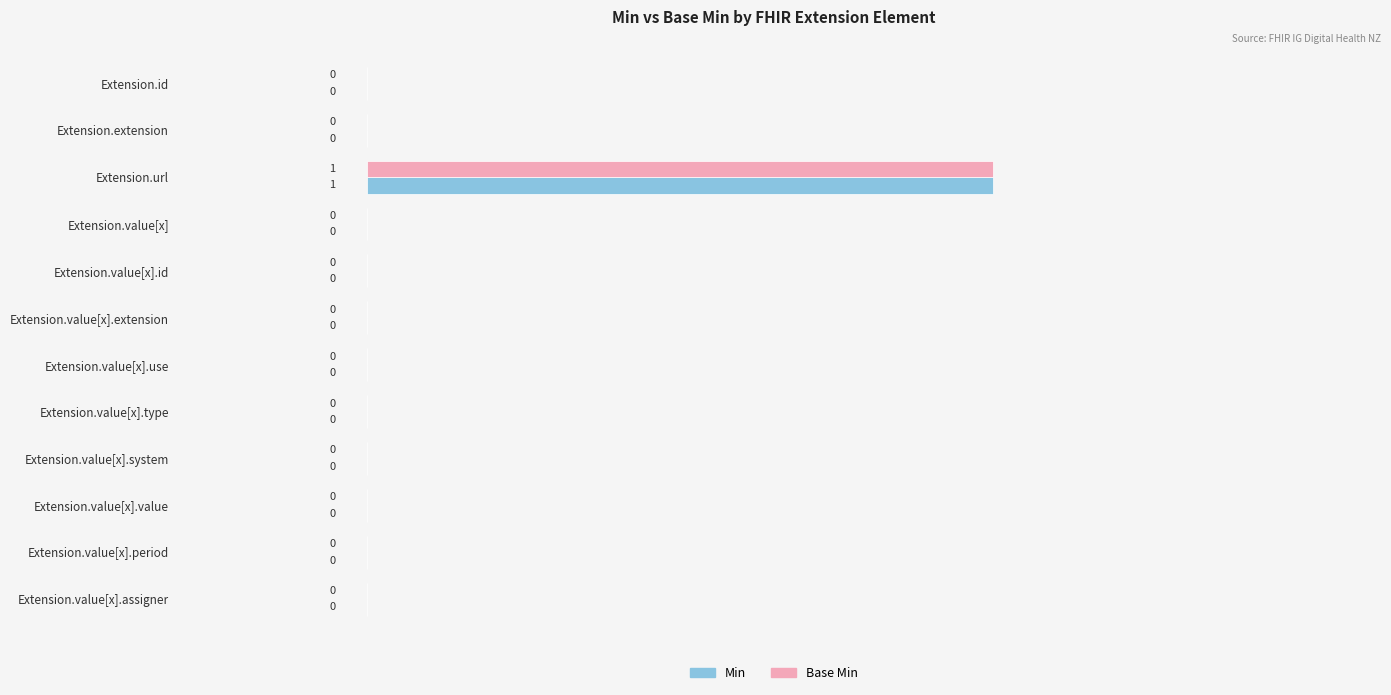

Which label corresponds to the largest value in the chart?

Extension.url